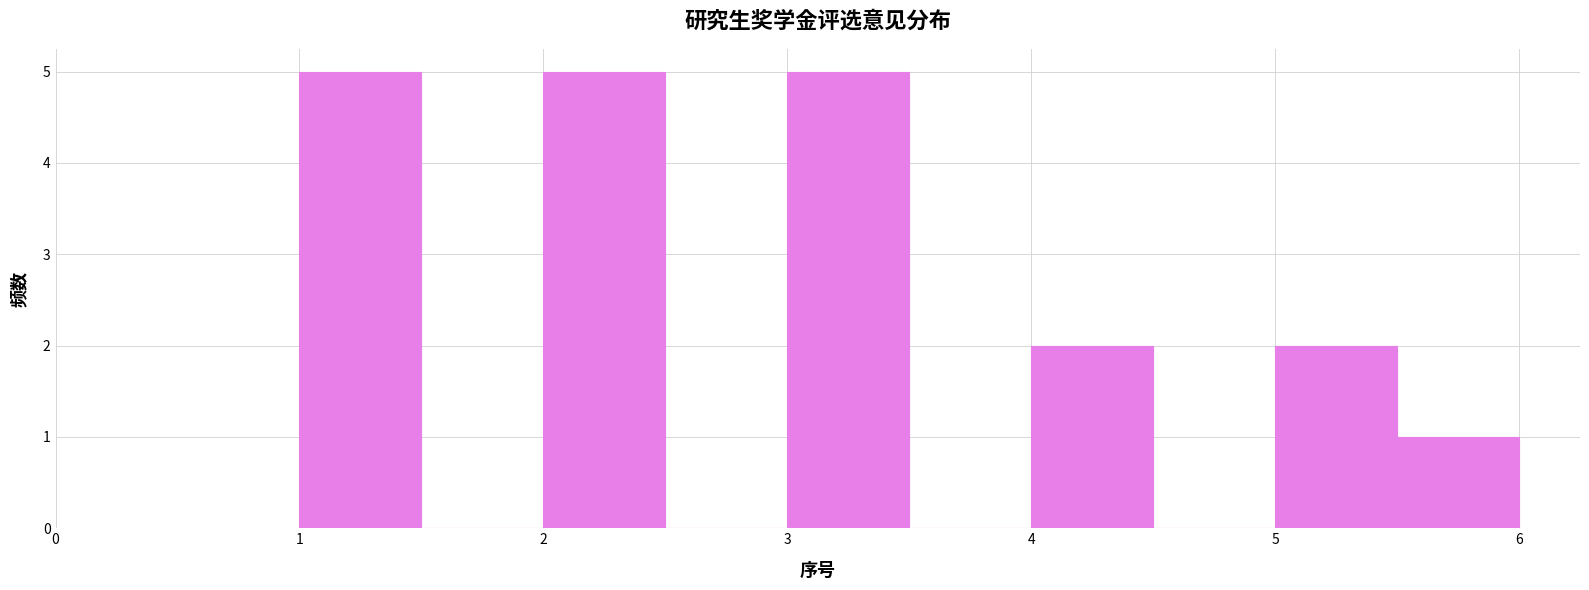

Reading left to right, transcribe this chart: for each bar, give the range it covers on the x-axis and its height. The values are not printed on the chart, so give them approximately, as read against the axis.

1.0 to 1.5: 5
1.5 to 2.0: 0
2.0 to 2.5: 5
2.5 to 3.0: 0
3.0 to 3.5: 5
3.5 to 4.0: 0
4.0 to 4.5: 2
4.5 to 5.0: 0
5.0 to 5.5: 2
5.5 to 6.0: 1